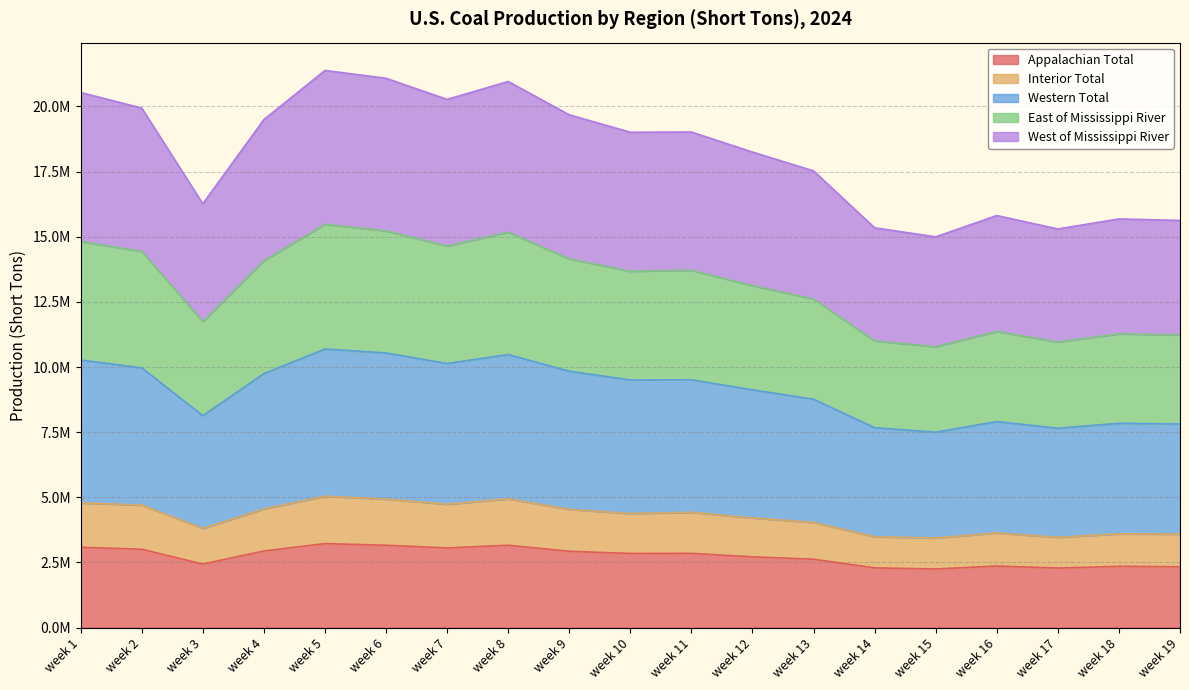

At how many categories does at least one series exceed 13808991?

19